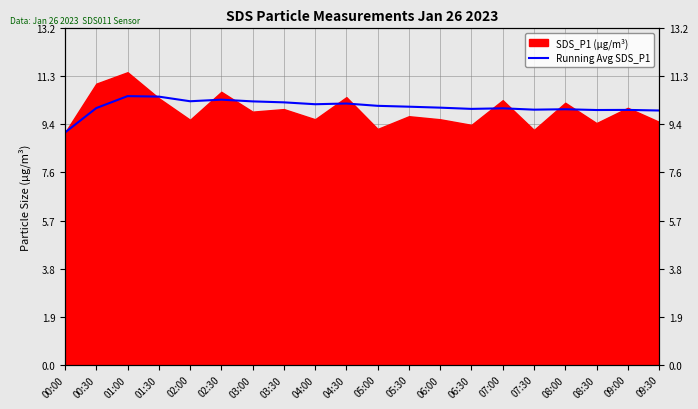

What is the ratio of the value at 07:30 to the value at 06:30?

1.0